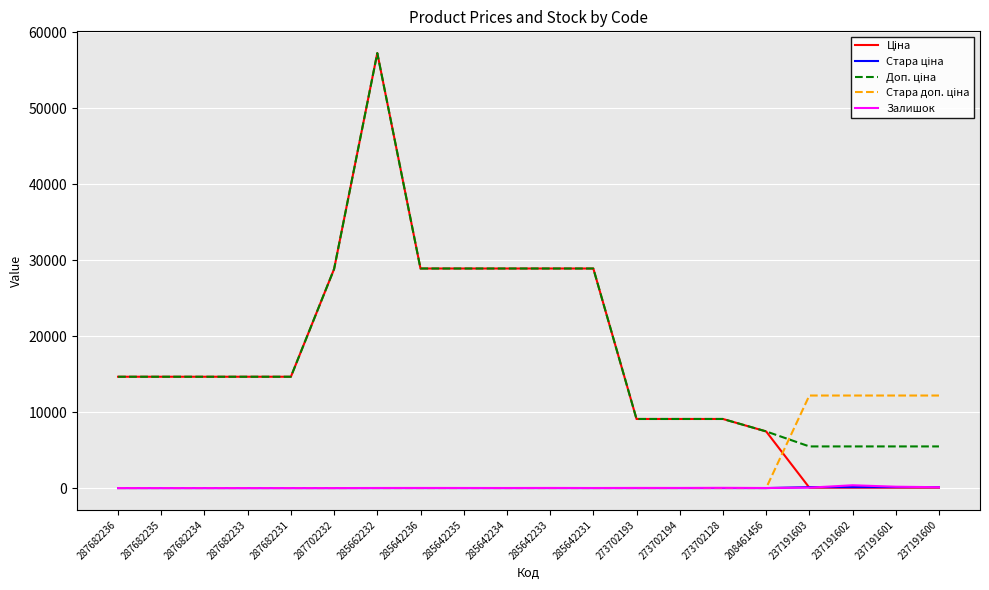

What is the total value across all series at 287682231?

29299.2